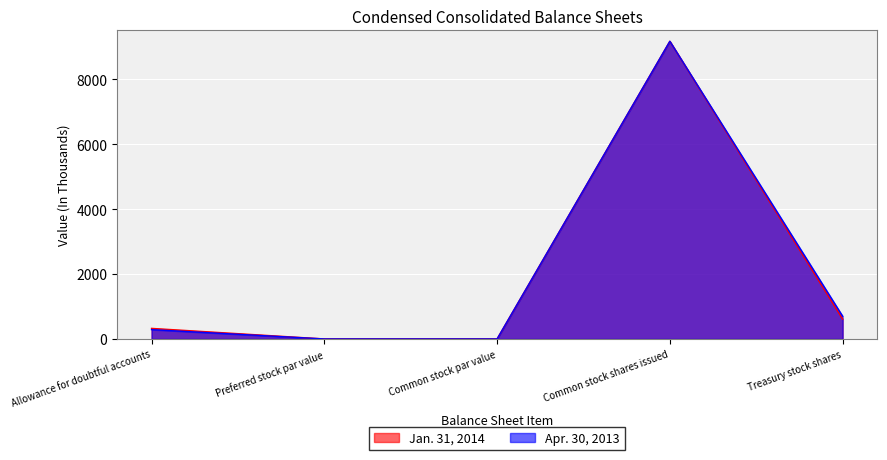

What is the sum of all Apr. 30, 2013 values?

10155